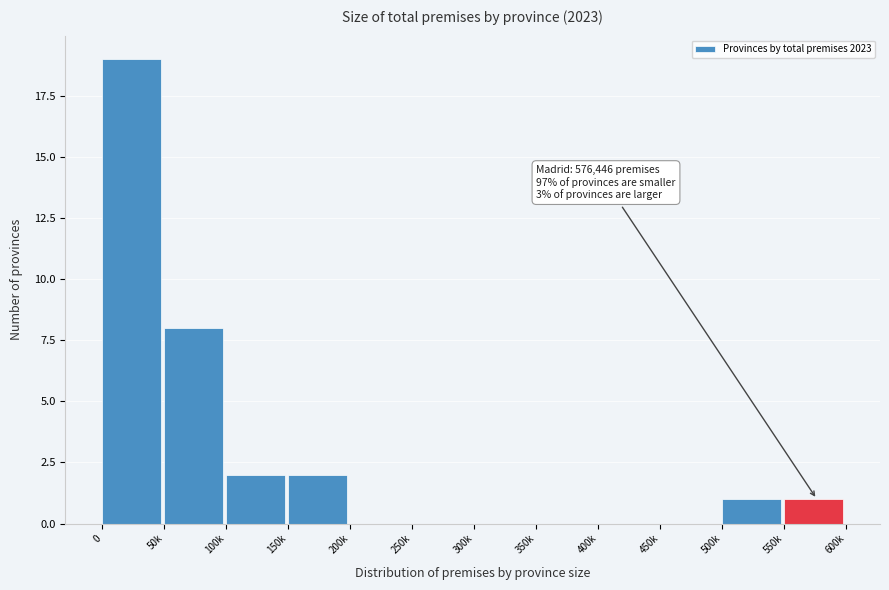

Reading left to right, list all the values displayed in this chart.

0=19	50k=8	100k=2	150k=2	200k=0	250k=0	300k=0	350k=0	400k=0	450k=0	500k=1	550k=1